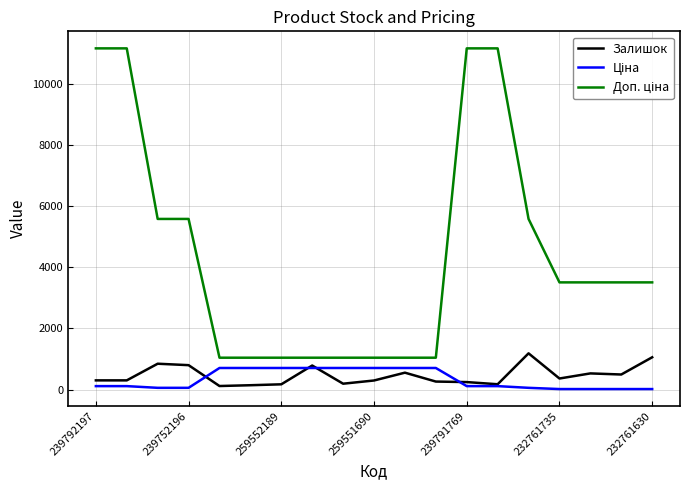

True or false: Залишок has more than 1 interior local peaks.

True